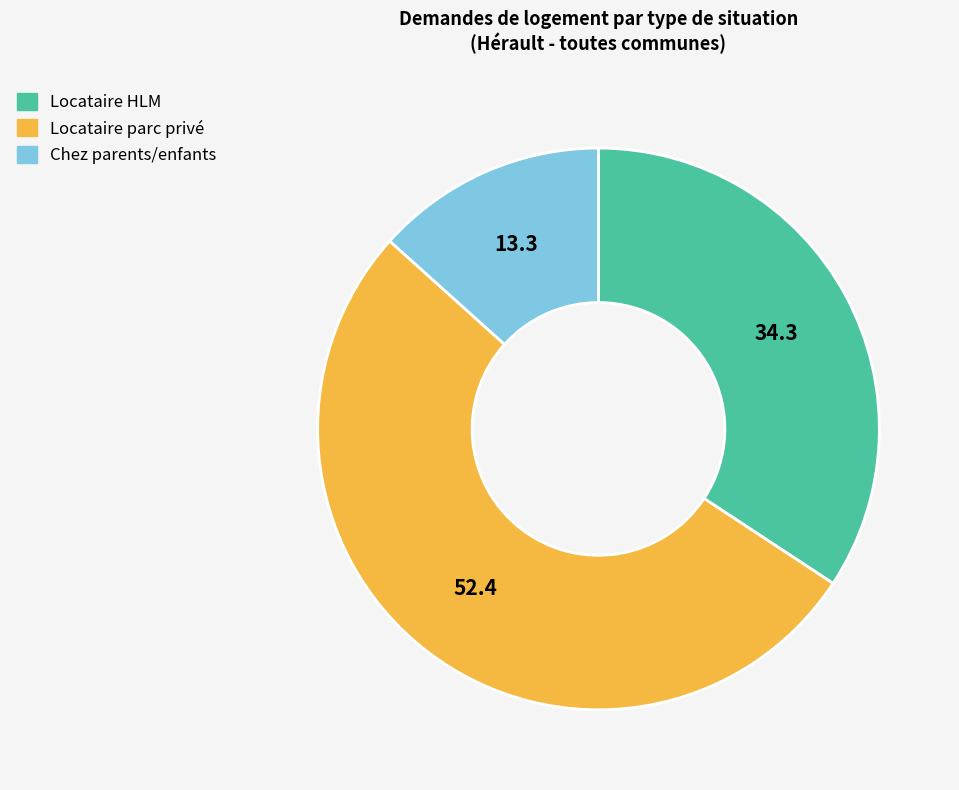

Between Locataire parc privé and Locataire HLM, which is larger?

Locataire parc privé